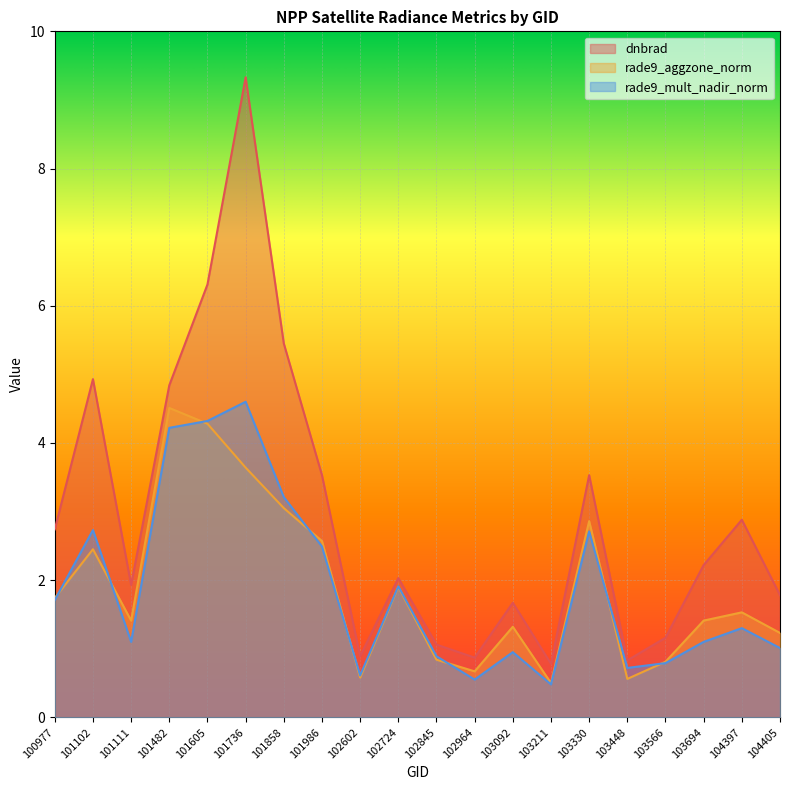

Which has a higher value, 104405 or 101736?

101736